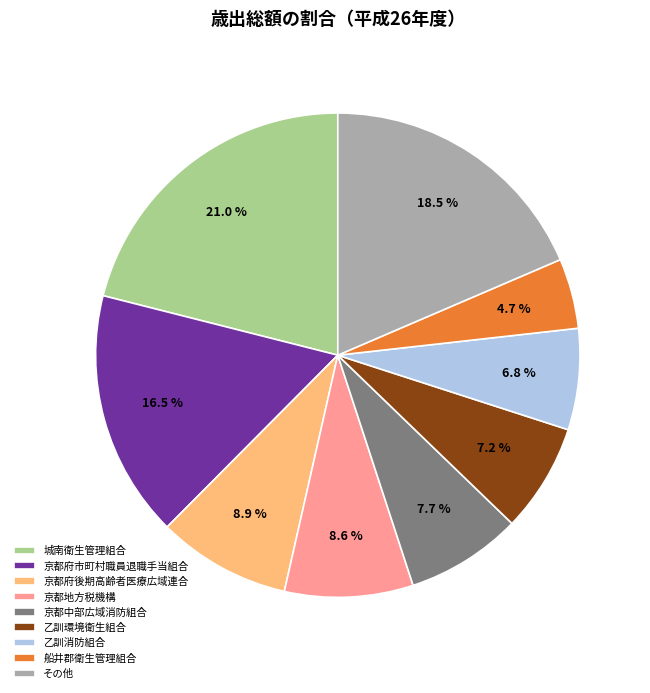

How many slices are in this pie chart?

9